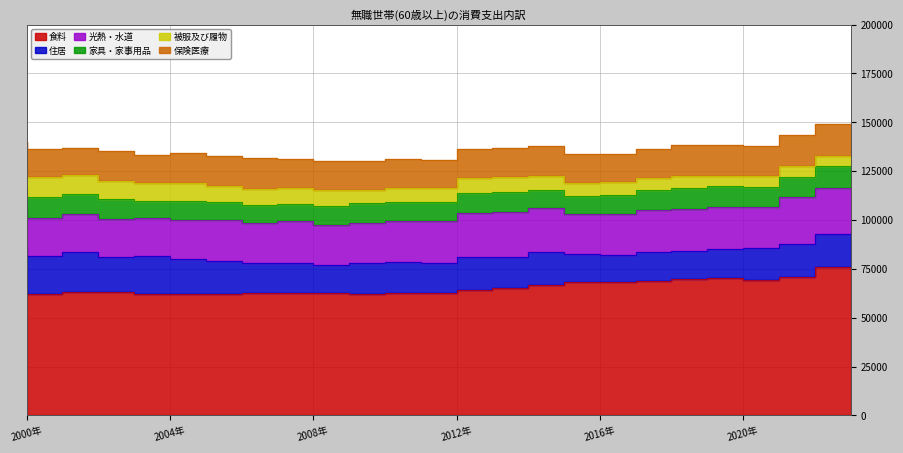

How many lines are shown in the chart?

6